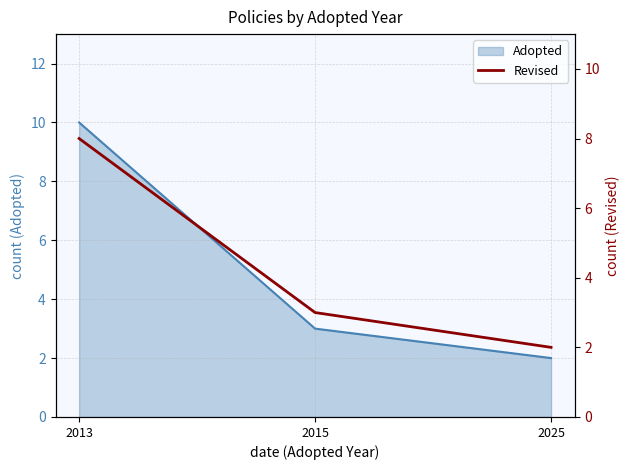

List the labels in order of value, smallest first.

2025, 2015, 2013